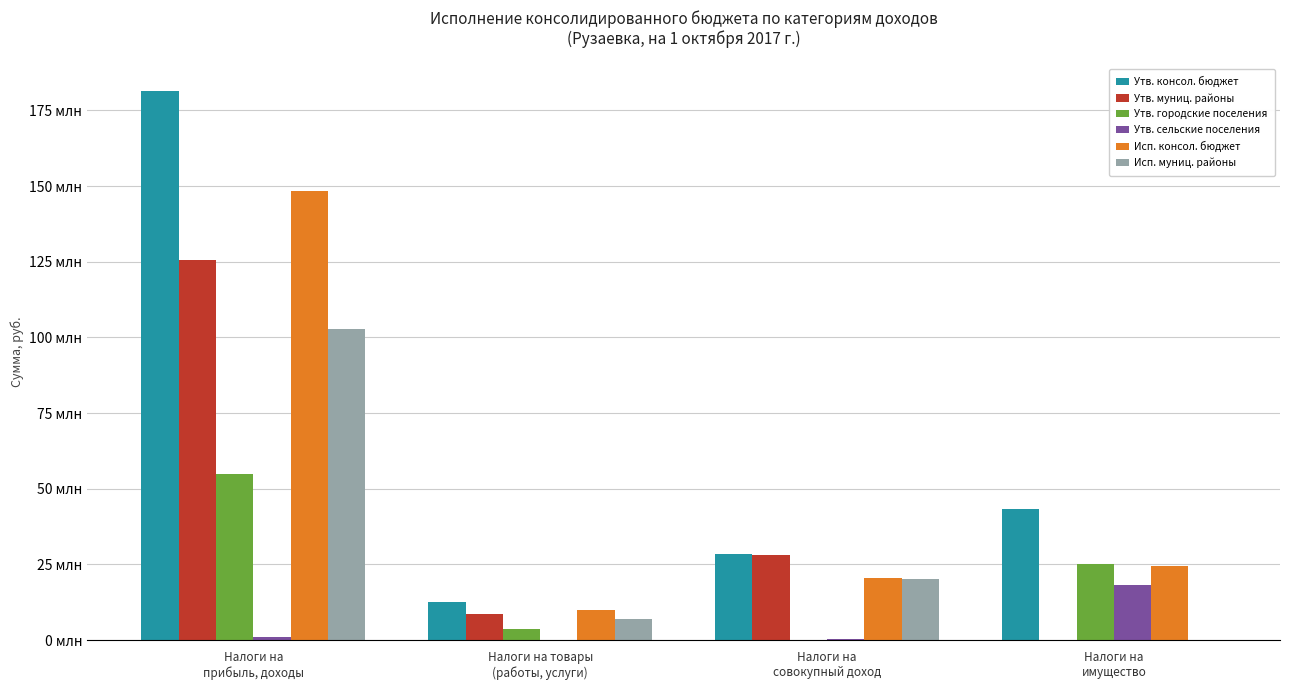

Is it true that Утв. сельские поселения equals 421698 at Налоги на
совокупный доход?

False